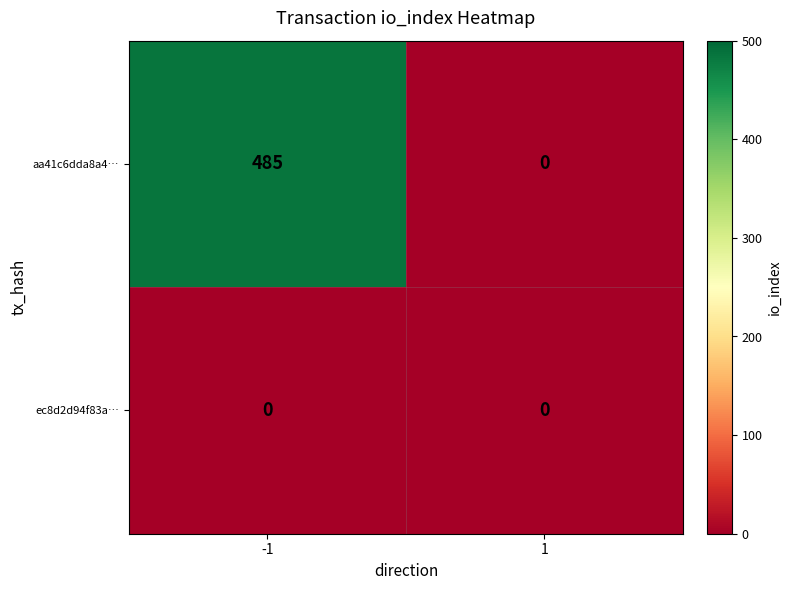

What is the sum of all aa41c6dda8a4… values?

485